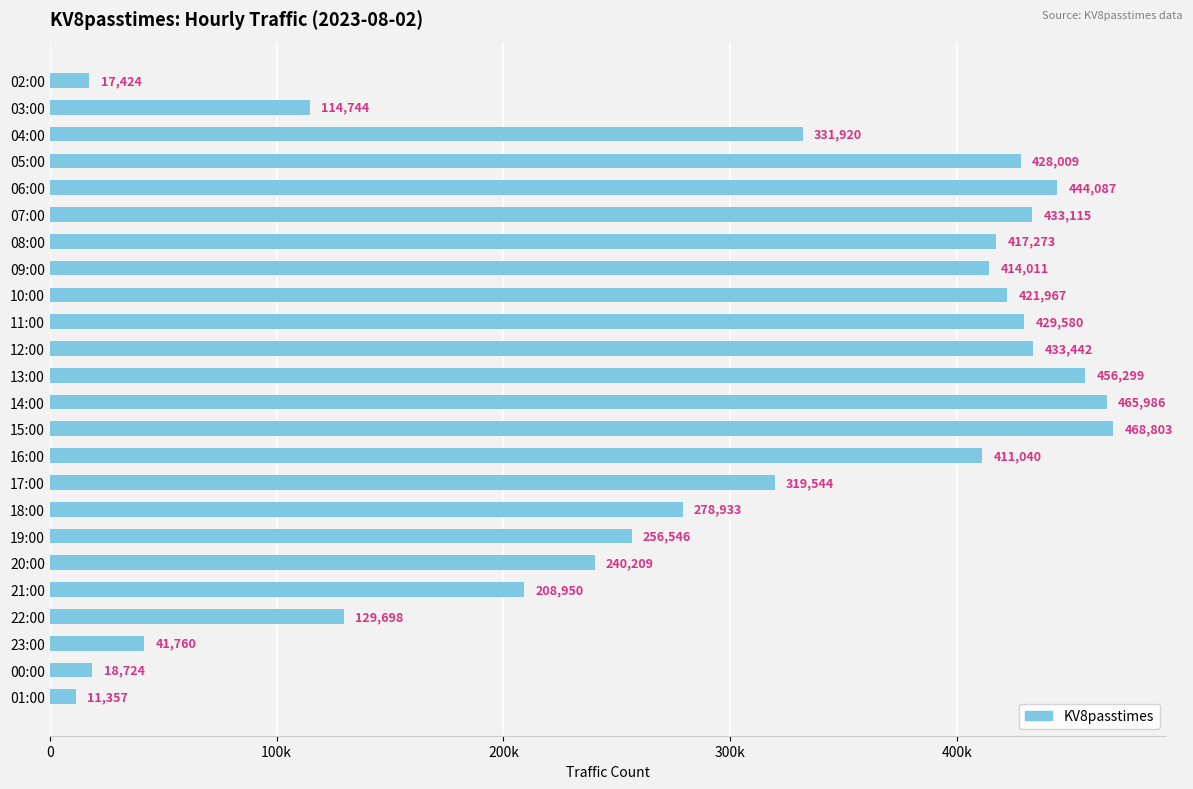

At which label is the value closest to 240080?

20:00